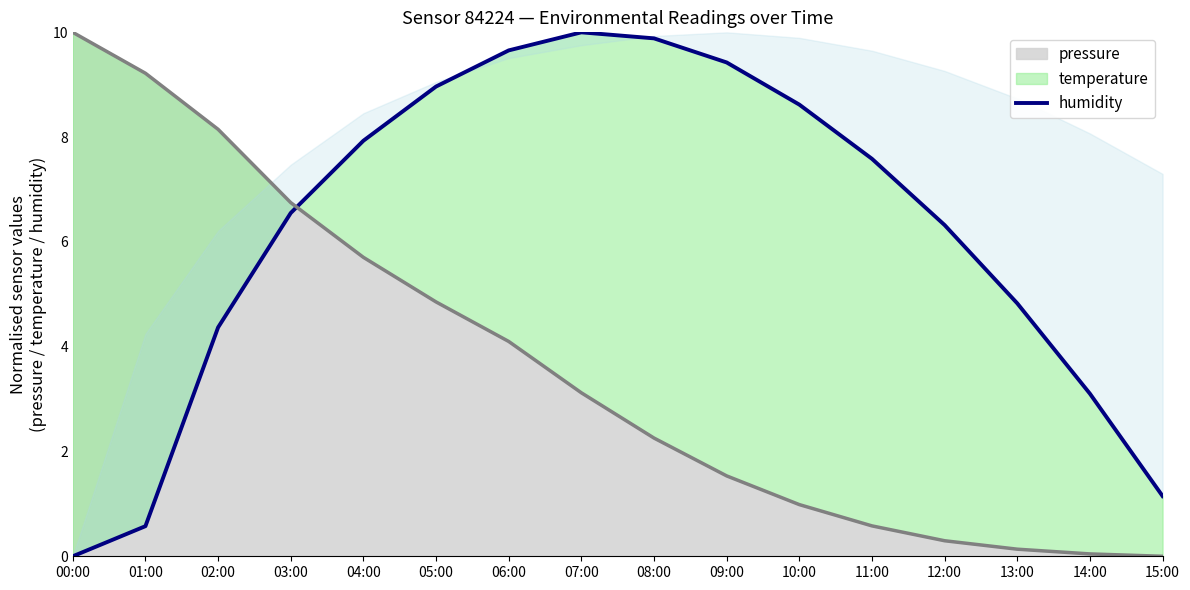

True or false: pressure has a value of 0.0 at 14:00.

True